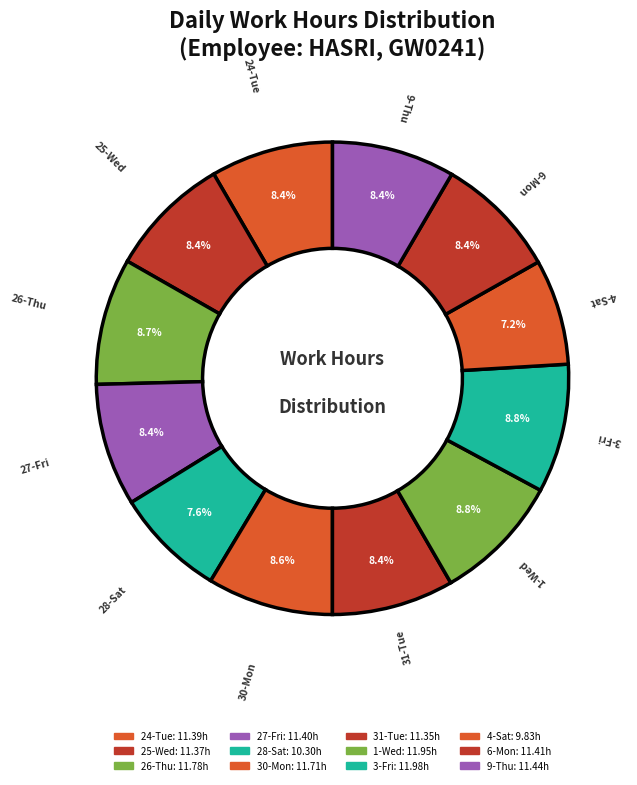

Count the number of slices in the pie.

12